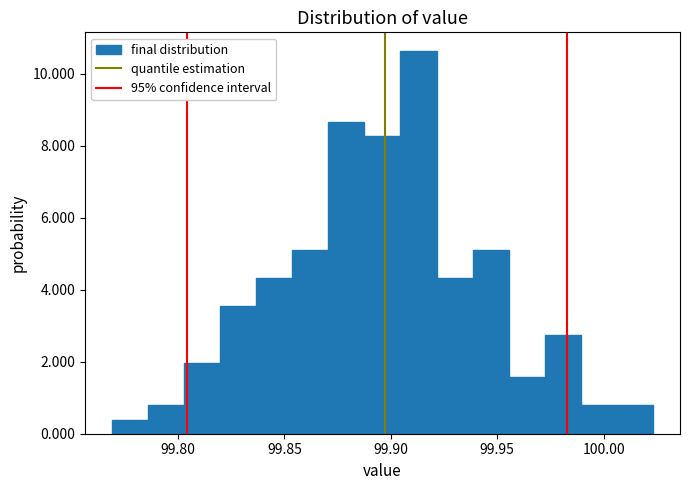

Read against the x-axis, roughly where is the centre of the tallest bar?

99.915